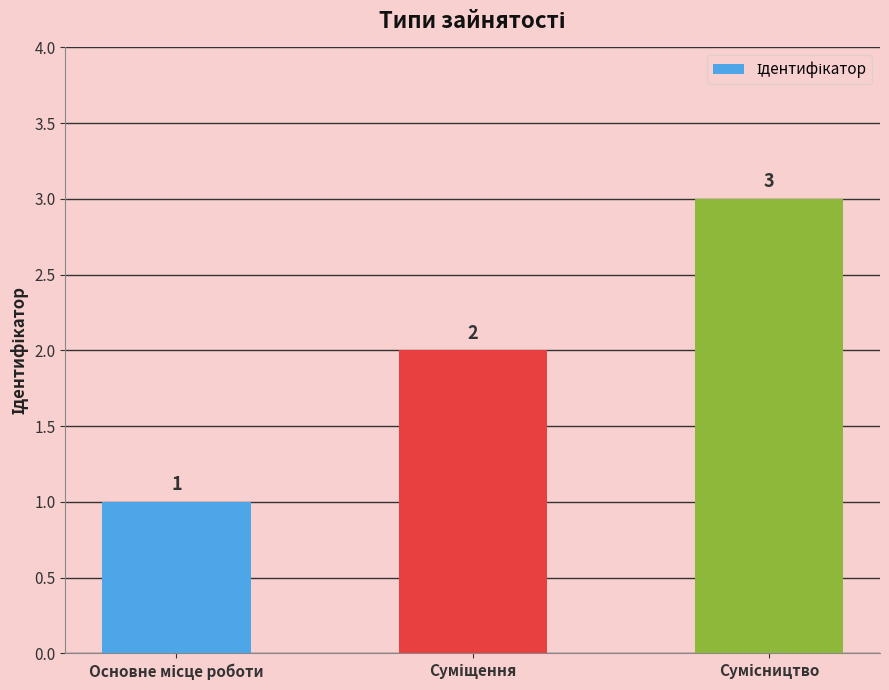

What is the value of the 1st bar from the left?

1